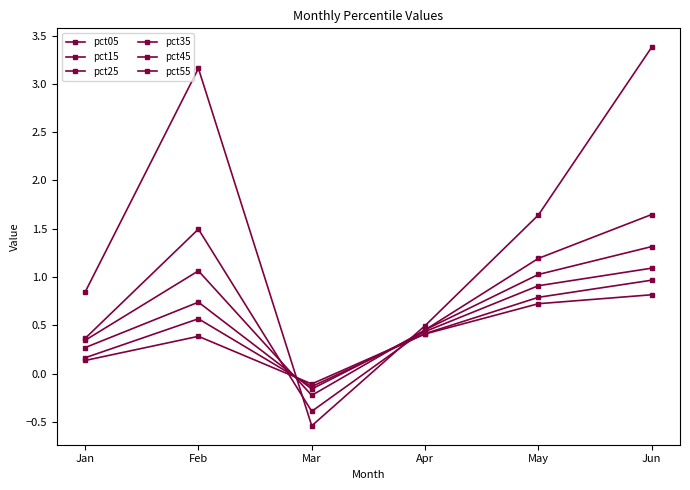

What is the maximum value for pct15?

1.6